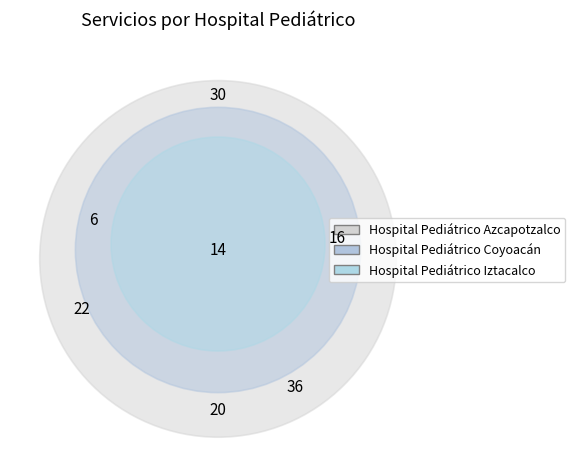

To the nearest percent, what is the difference between the largest and smallest slice percentages?

28%